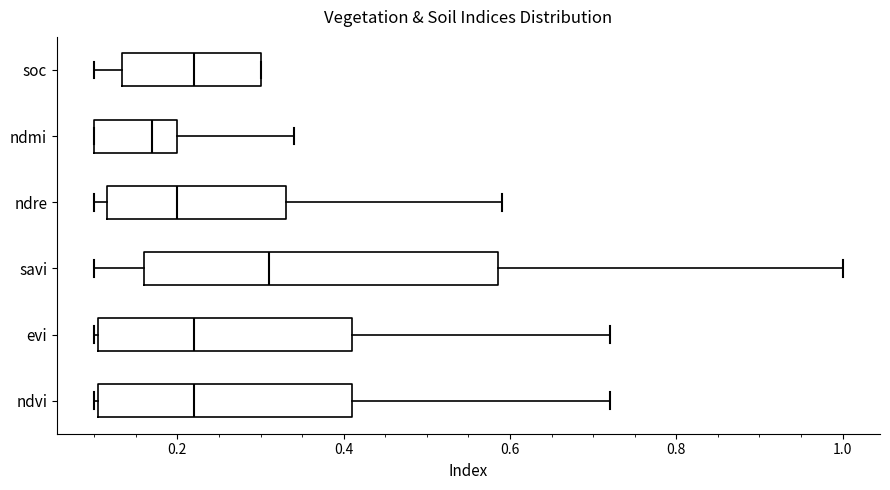

Reading bottom to top, read every box against the x-axis: the position of its median line, the range the box covers, and the ends of its whiskers. The values are not printed on the chart, so give them approximately, as read against the axis.

ndvi: median 0.22, box 0.10 to 0.42, whiskers 0.10 to 0.72
evi: median 0.22, box 0.10 to 0.42, whiskers 0.10 to 0.72
savi: median 0.32, box 0.16 to 0.58, whiskers 0.10 to 1.00
ndre: median 0.20, box 0.12 to 0.34, whiskers 0.10 to 0.60
ndmi: median 0.18, box 0.10 to 0.20, whiskers 0.10 to 0.34
soc: median 0.22, box 0.14 to 0.30, whiskers 0.10 to 0.30